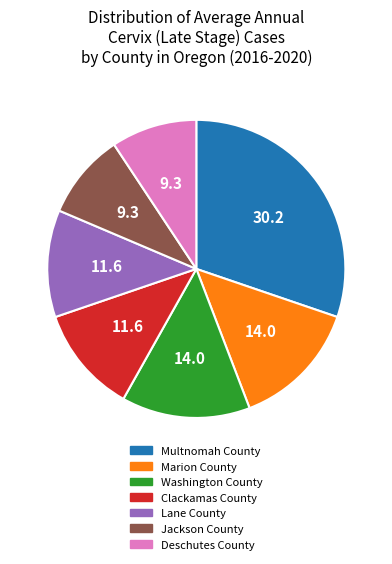

The Washington County slice represents 14% of the pie. True or false?

True